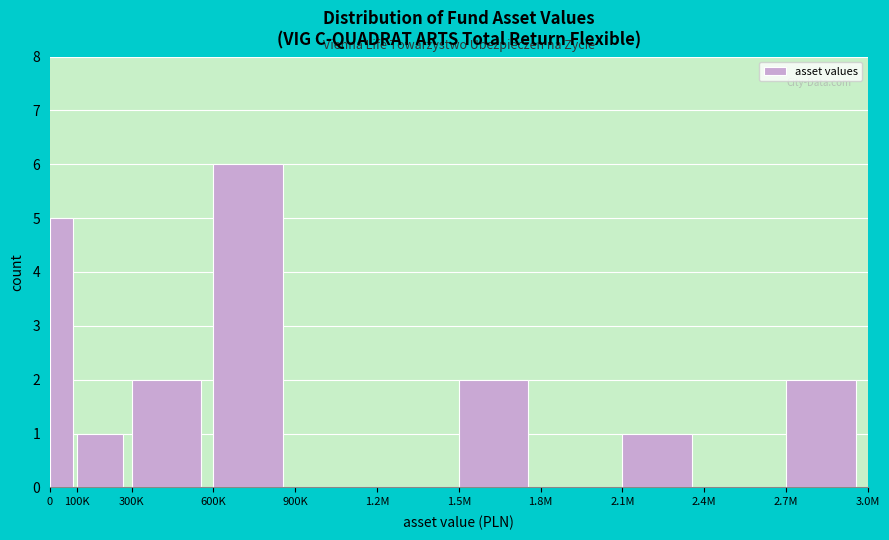

Reading right to left, what are all the values shown in this chart?

2.7M=2	2.4M=0	2.1M=1	1.8M=0	1.5M=2	1.2M=0	900K=0	600K=6	300K=2	100K=1	0=5